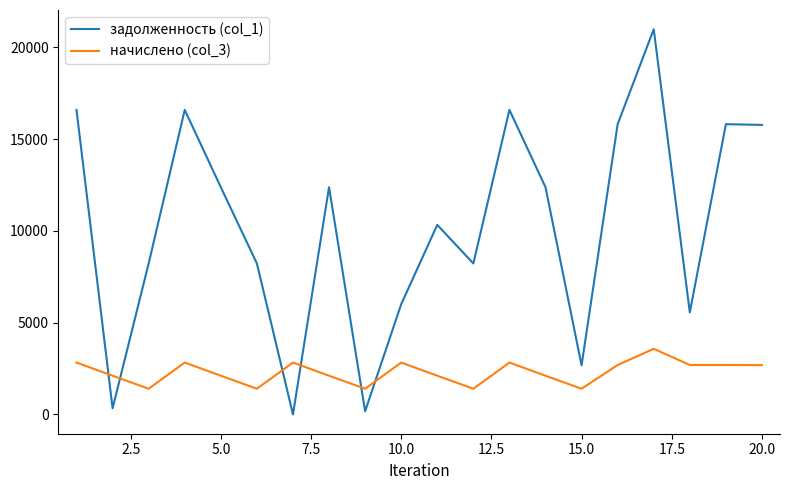

What is the sum of all начислено (col_3) values?

46035.8